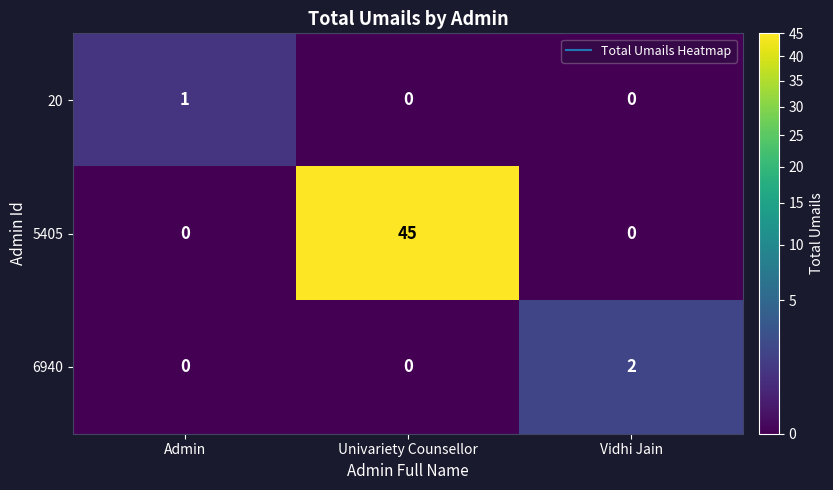

At how many categories does at least one series exceed 28?

1